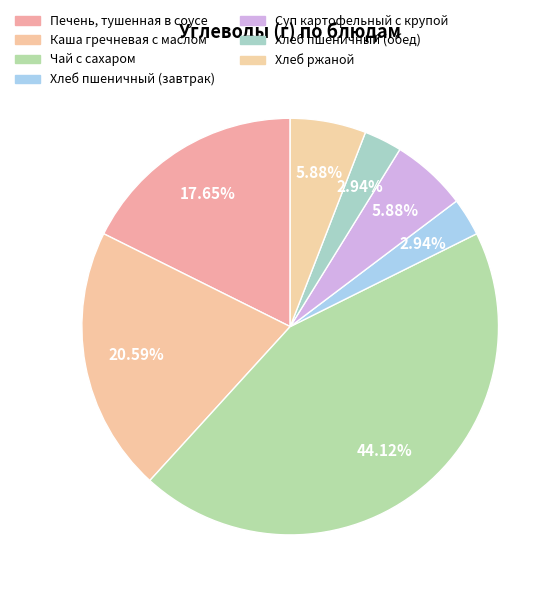

How many segments does this pie chart have?

7